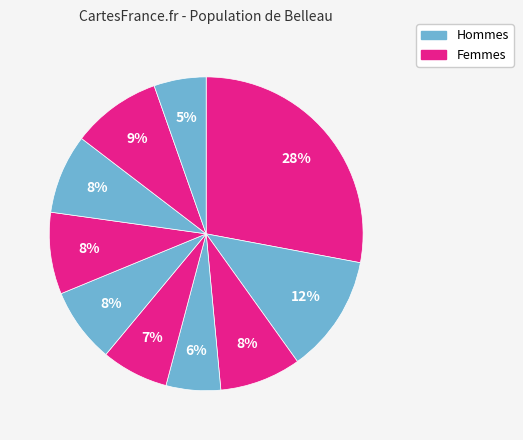

How many slices are in this pie chart?

10